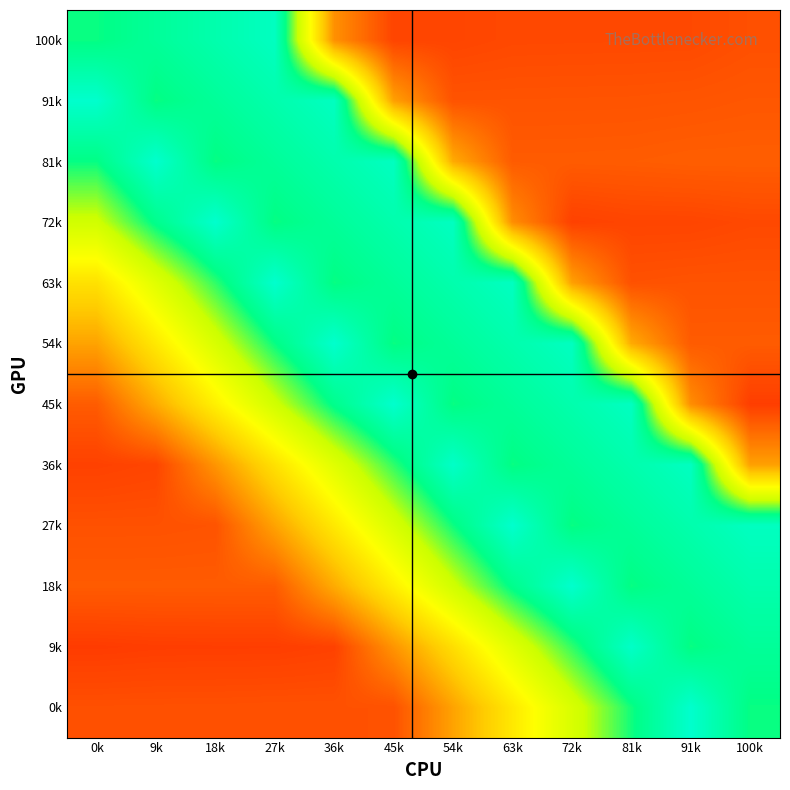

What is the spread (max minus min) of values at 91k?

0.9